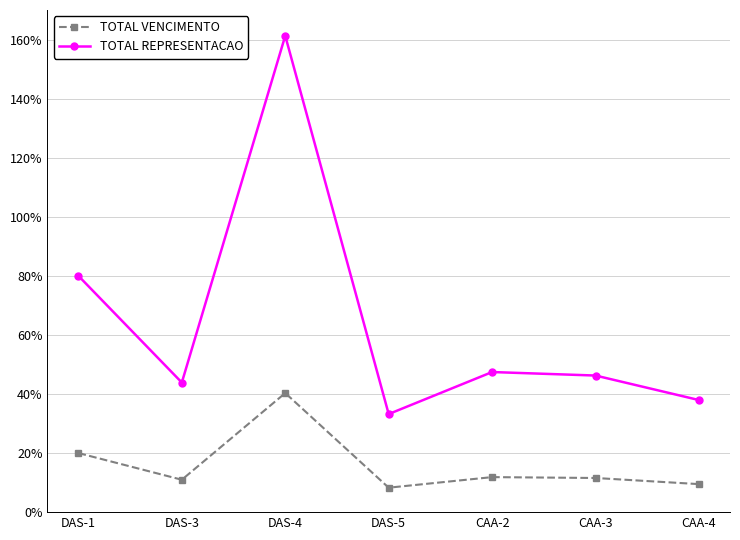

What is the label of the 3rd point from the right?

CAA-2